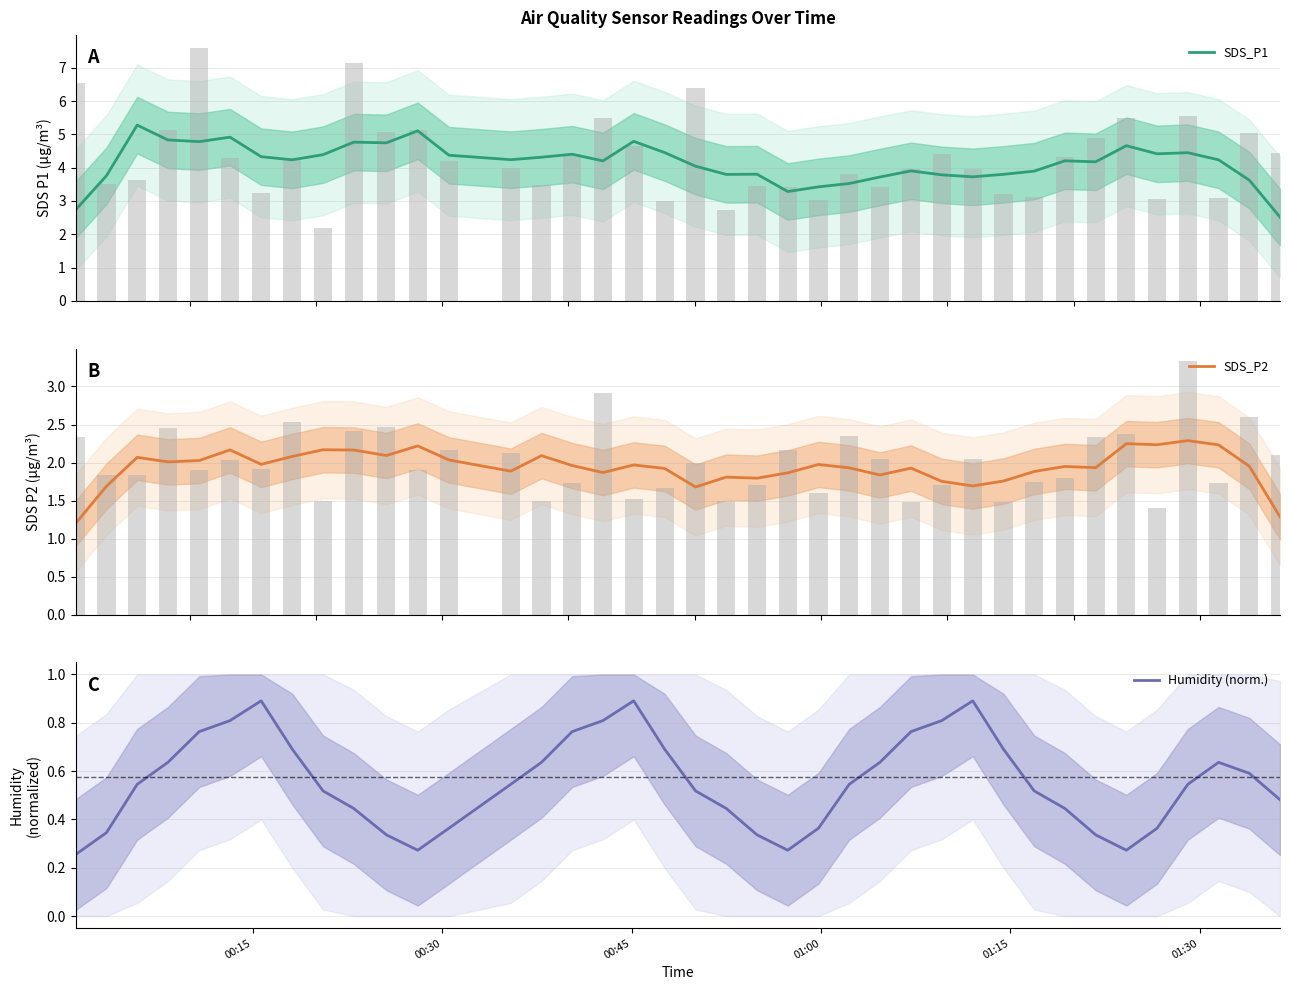

How many groups of bars are there?

39